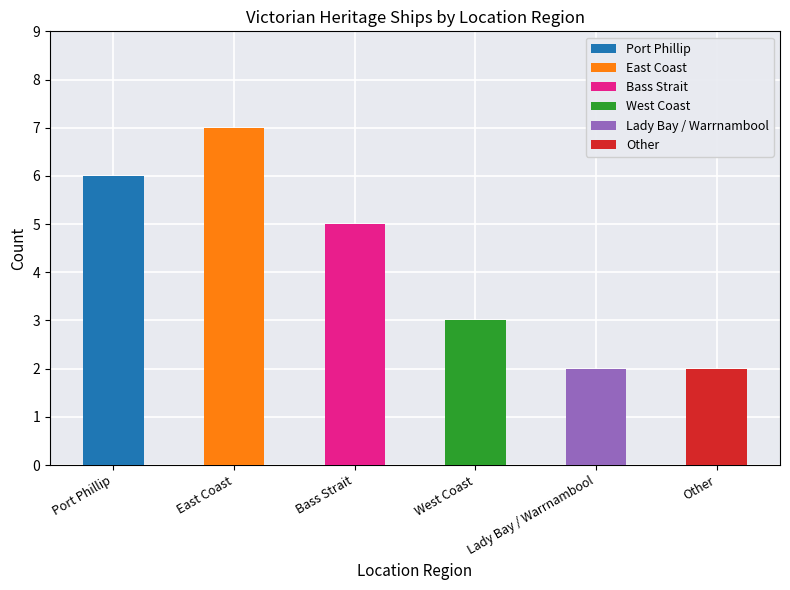

Reading left to right, list all the values displayed in this chart.

Port Phillip=6	East Coast=7	Bass Strait=5	West Coast=3	Lady Bay / Warrnambool=2	Other=2